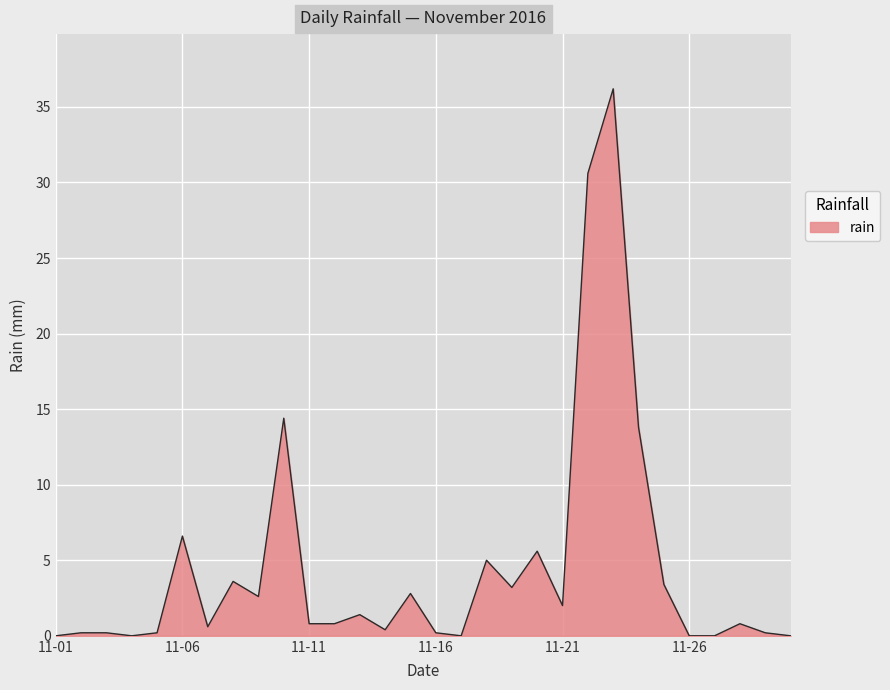

Does the chart display data point markers on the line(s)?

No